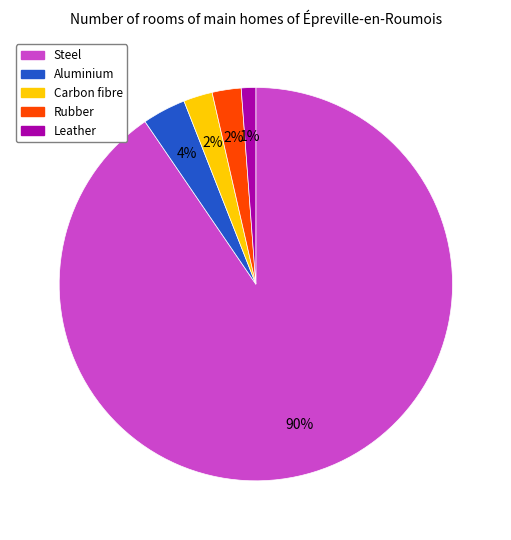

Does any single category account for the majority?

Yes